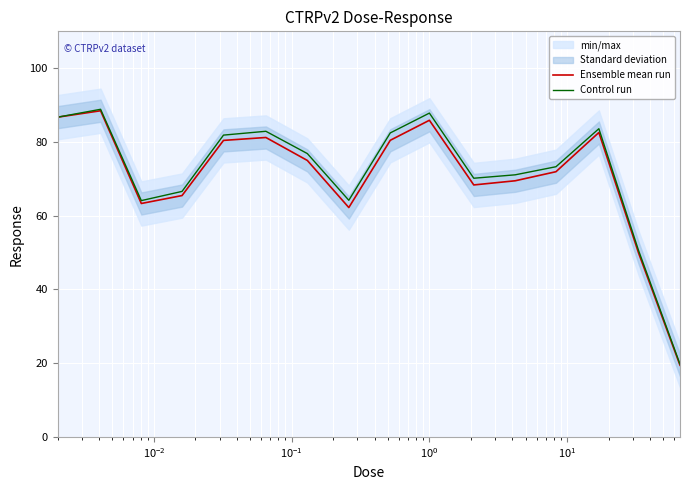

Is it true that Control run equals 33.4 at 13?

False